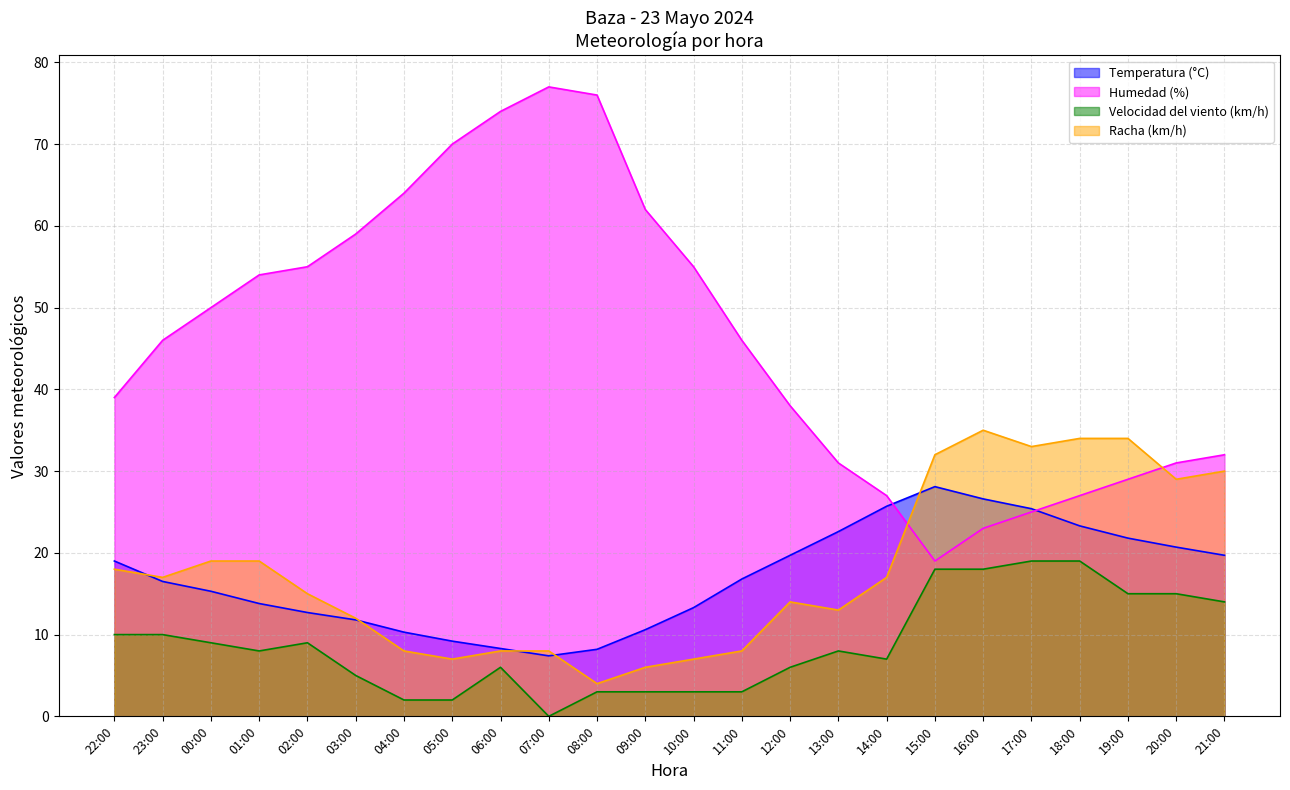

Which category has the highest value in the Velocidad del viento (km/h) series?

17:00